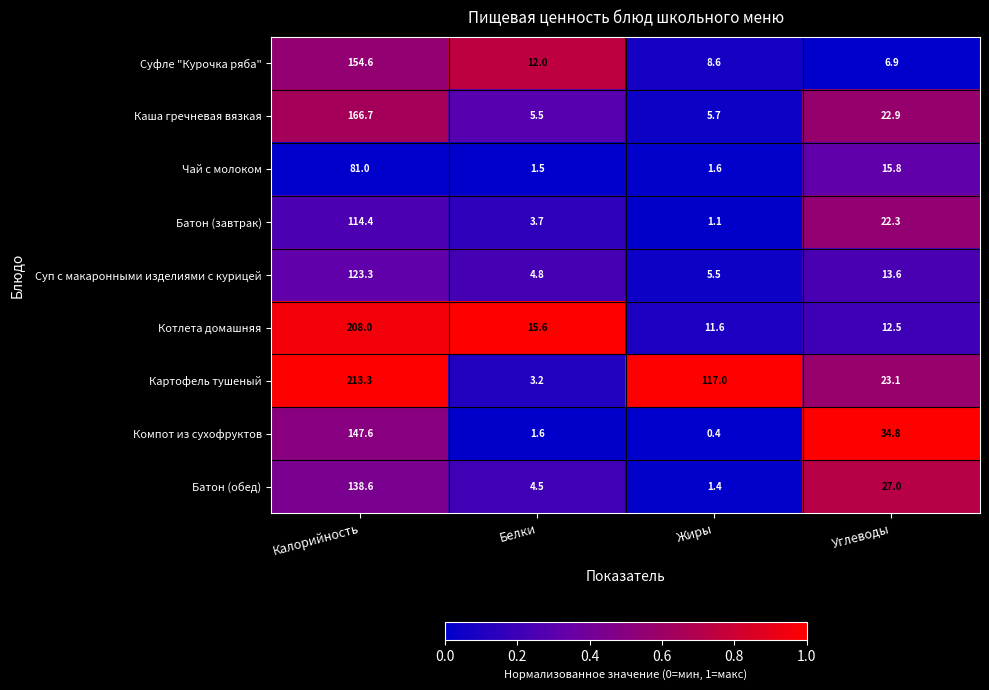

The Компот из сухофруктов series shows 55.7 at Углеводы. True or false?

False